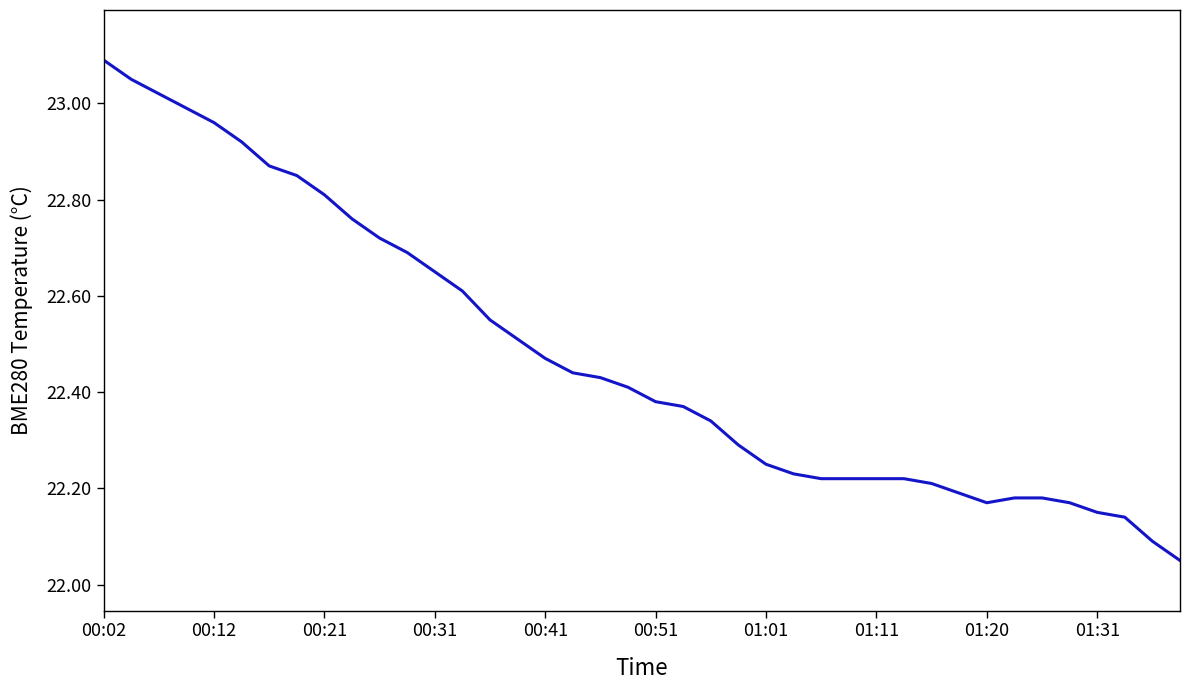

What is the difference between the maximum and minimum values?

1.0